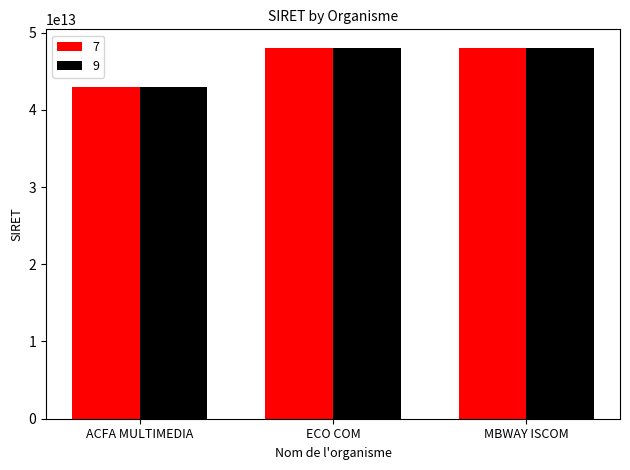

At which category does the chart reach its minimum across all series?

ACFA MULTIMEDIA